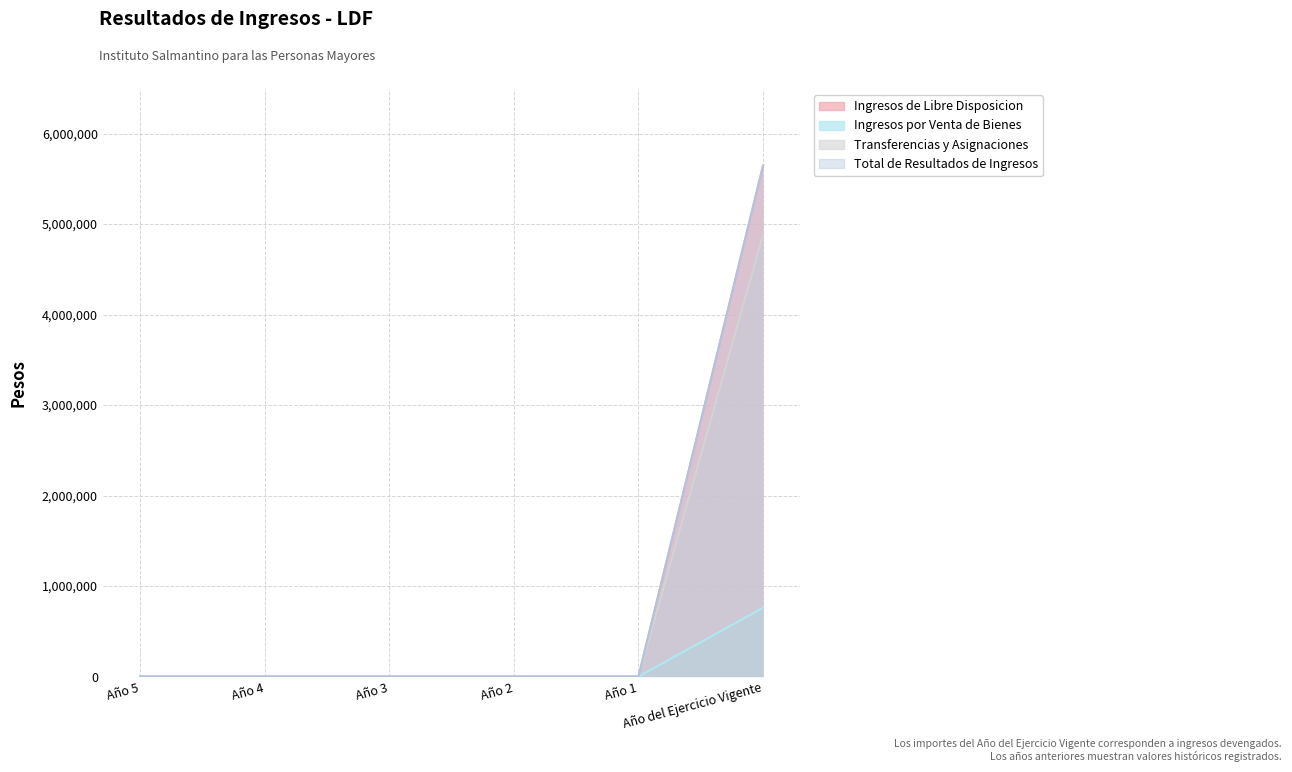

True or false: Transferencias y Asignaciones and Ingresos por Venta de Bienes intersect in this chart.

False